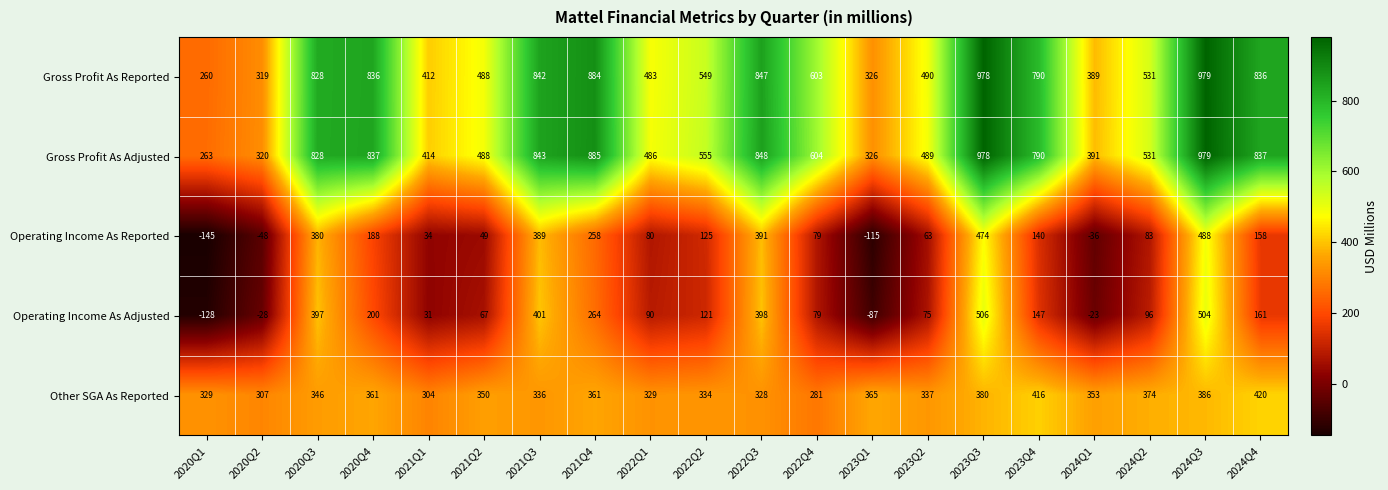

What is the difference between the maximum and minimum values in the Other SGA As Reported series?

139